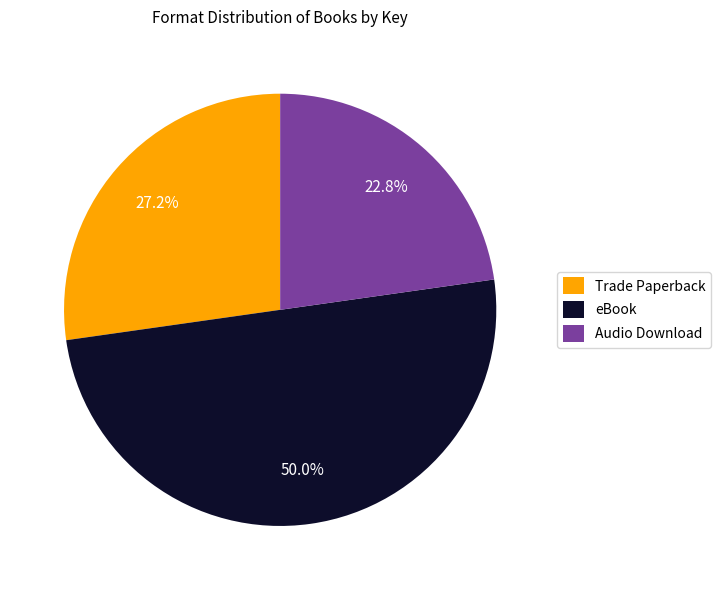

Between eBook and Trade Paperback, which is larger?

eBook